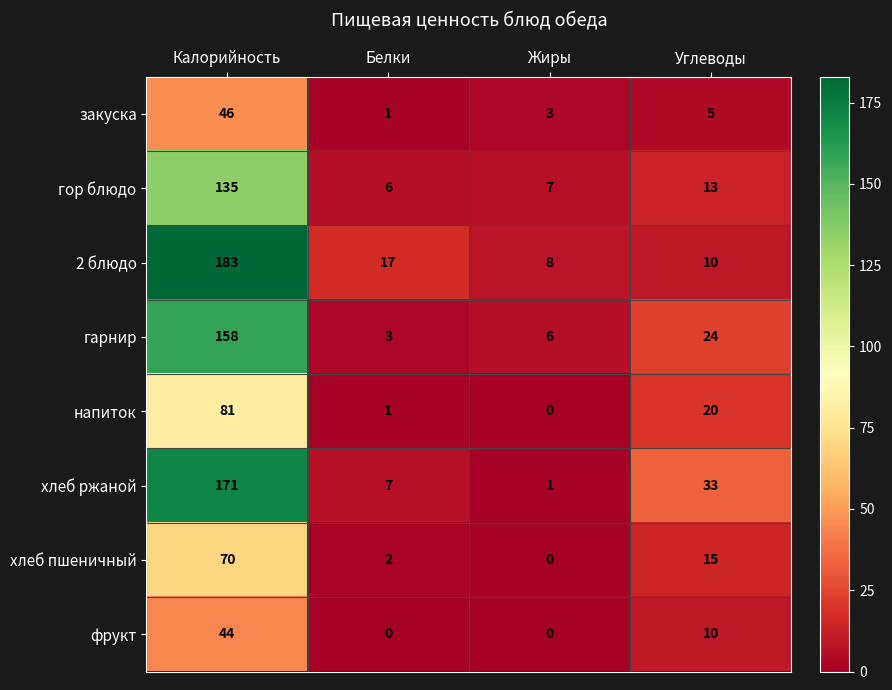

What is the total value across all series at Калорийность?

888